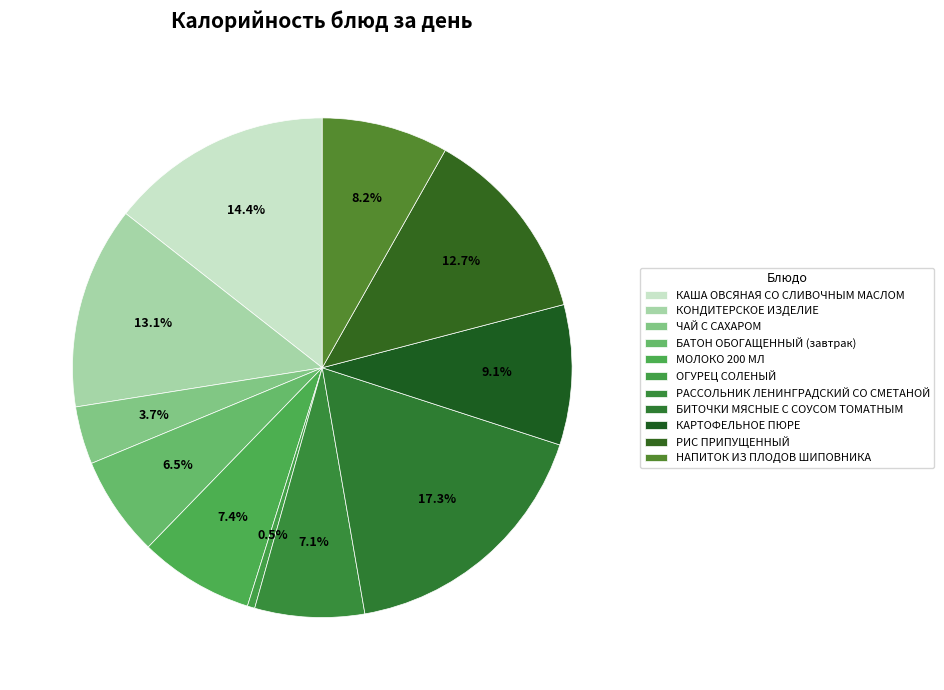

Which slice is the smallest?

ОГУРЕЦ СОЛЕНЫЙ